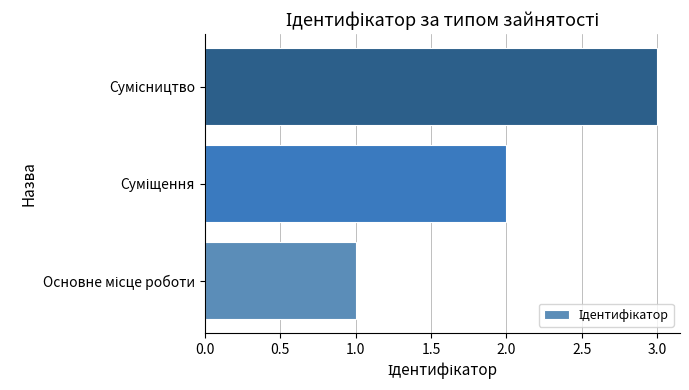

What is the greatest value displayed?

3